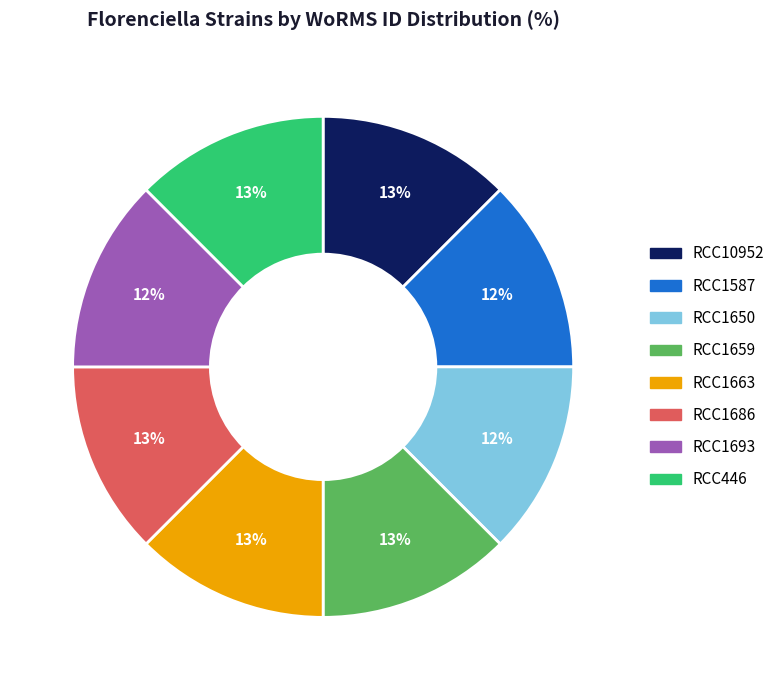

To the nearest percent, what portion does RCC446 represent?

13%